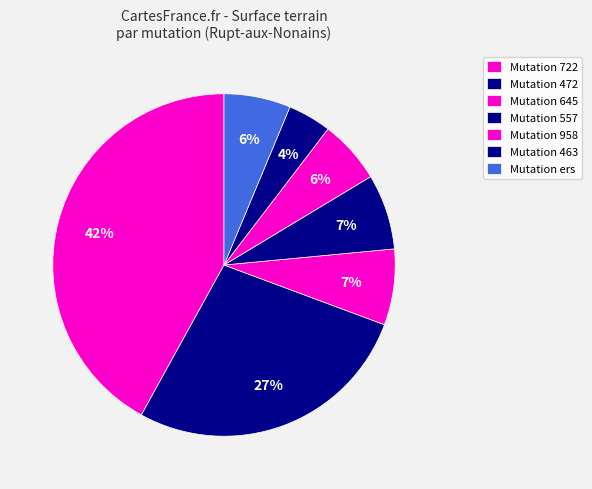

How many slices are in this pie chart?

7